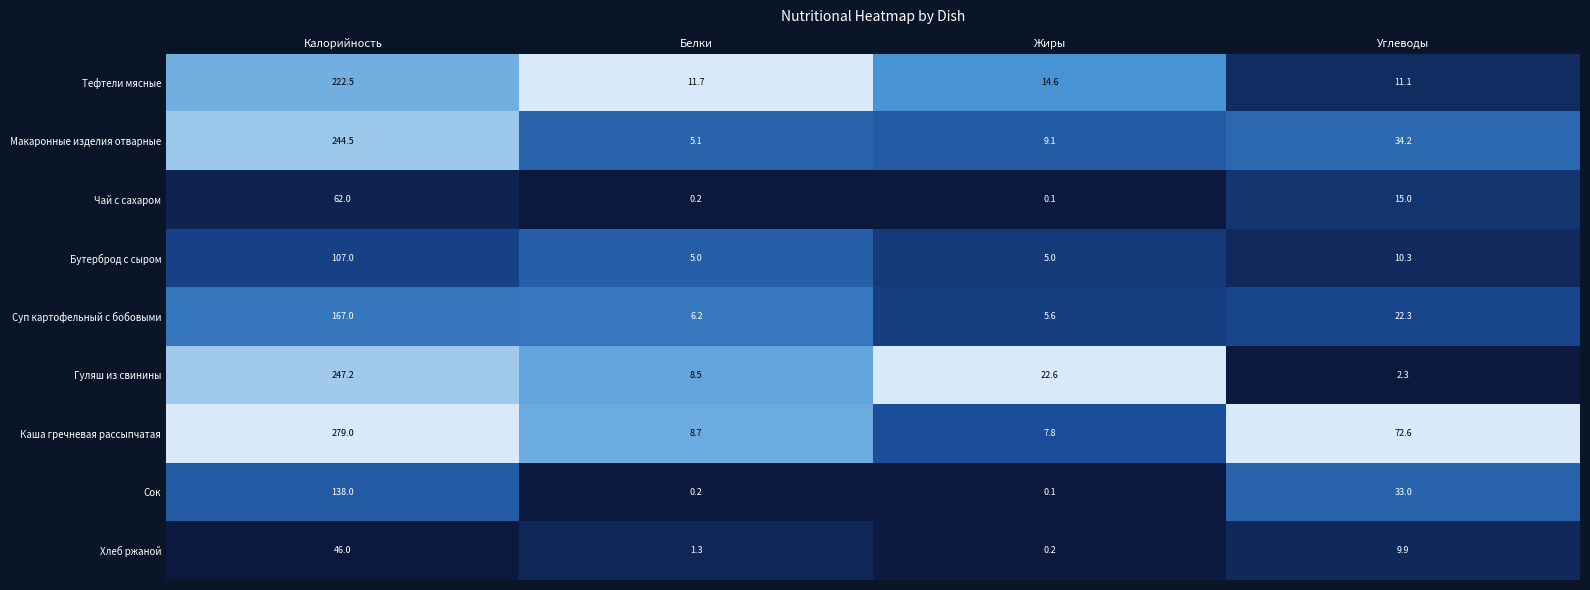

What is the difference between the second highest and minimum values in the Гуляш из свинины series?

20.3